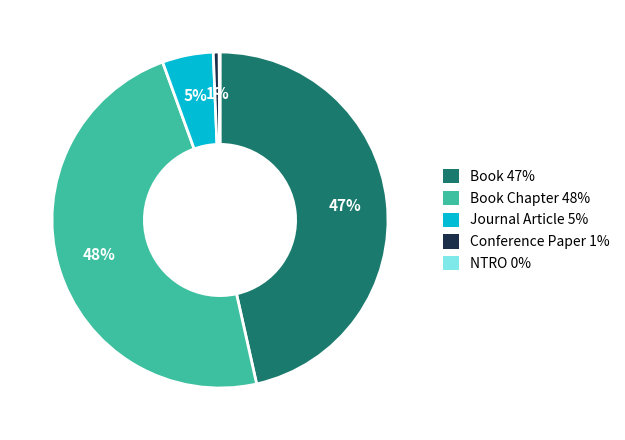

To the nearest percent, what is the difference between the largest and smallest slice percentages?

48%